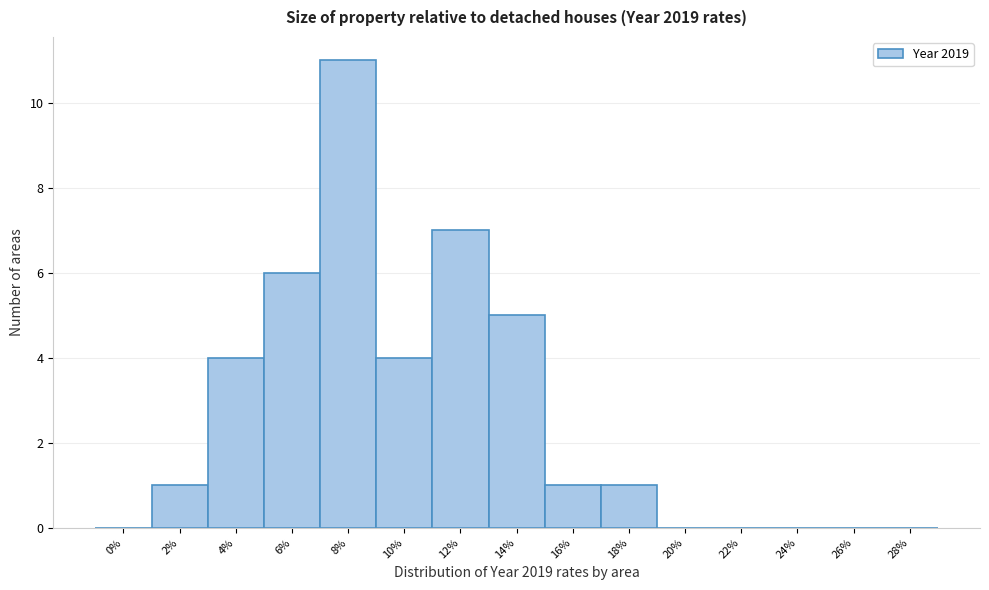

Reading left to right, list all the values displayed in this chart.

0%=0	2%=1	4%=4	6%=6	8%=11	10%=4	12%=7	14%=5	16%=1	18%=1	20%=0	22%=0	24%=0	26%=0	28%=0